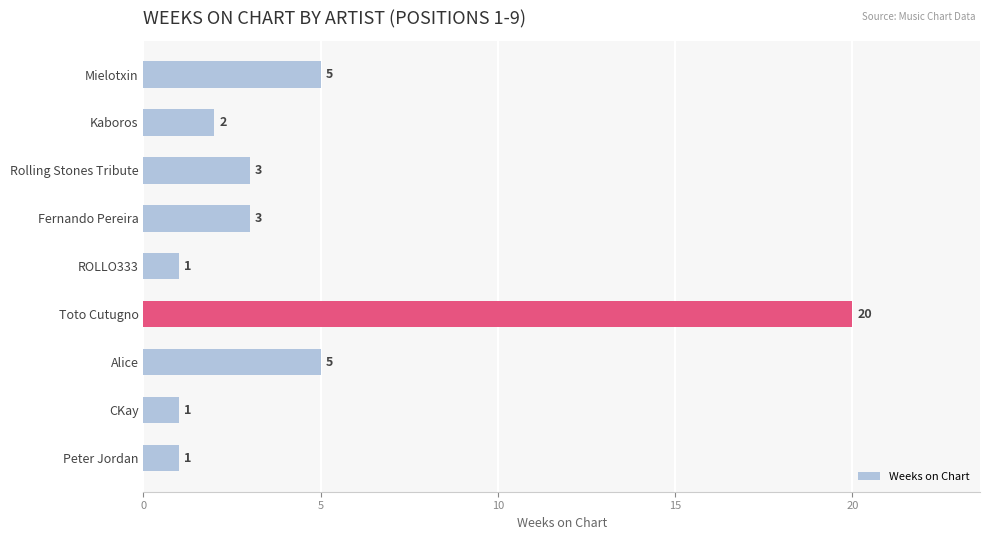

Reading bottom to top, extract all data points from this chart.

Peter Jordan=1	CKay=1	Alice=5	Toto Cutugno=20	ROLLO333=1	Fernando Pereira=3	Rolling Stones Tribute=3	Kaboros=2	Mielotxin=5